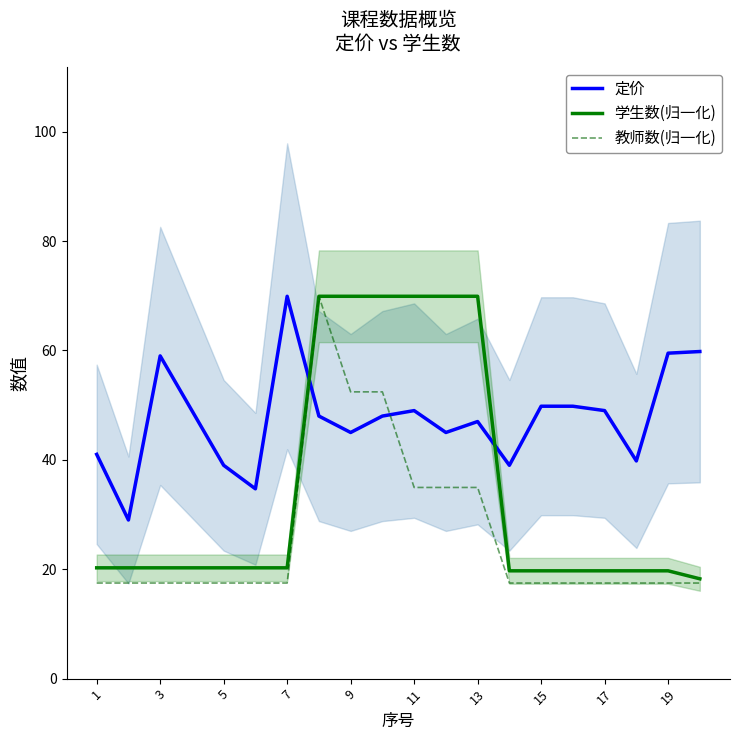

What is the highest value of the 学生数(归一化) series?

69.9